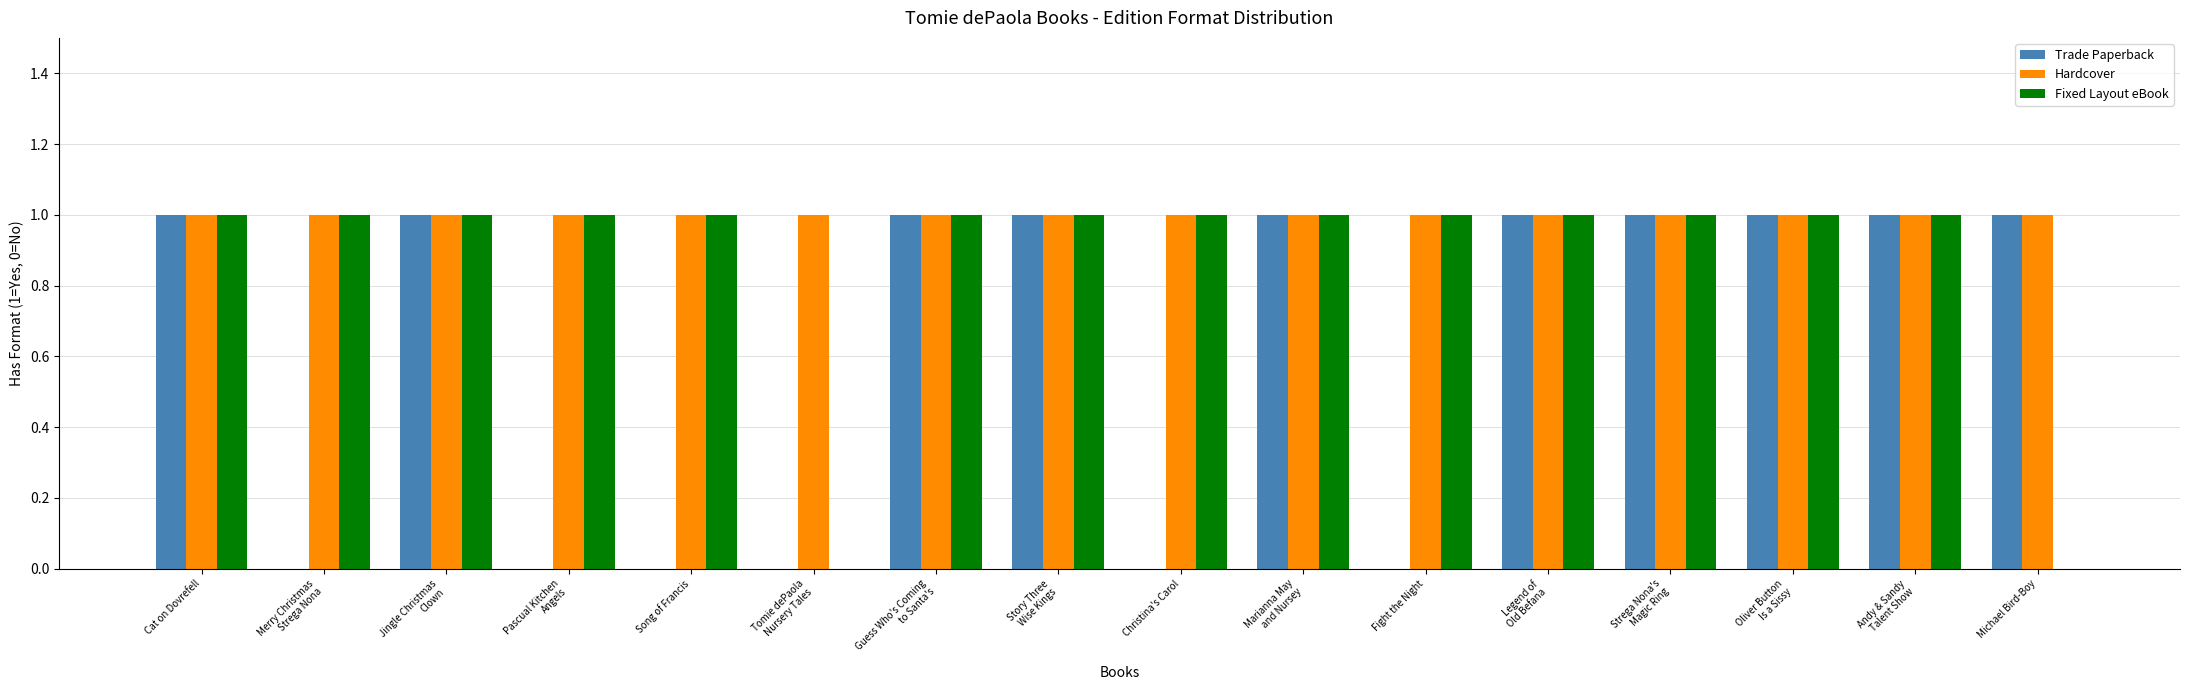

What is the sum of all Trade Paperback values?

10